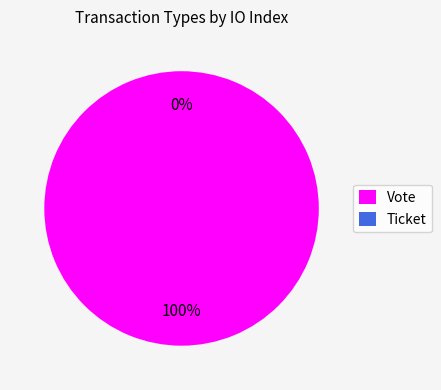

What is the smallest slice in the pie chart?

Ticket